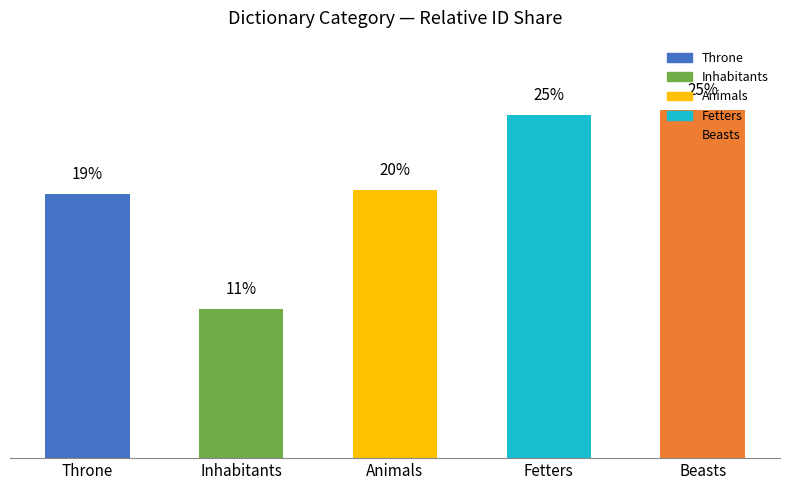

Rank the categories by value from highest to lowest.

Beasts, Fetters, Animals, Throne, Inhabitants